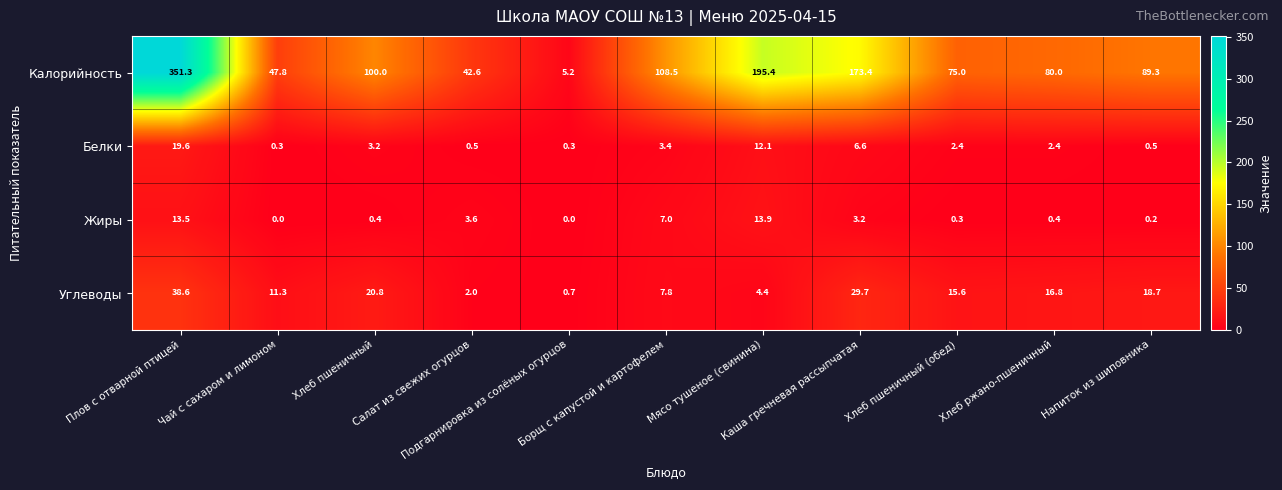

Which series has the largest range (max minus min)?

Калорийность